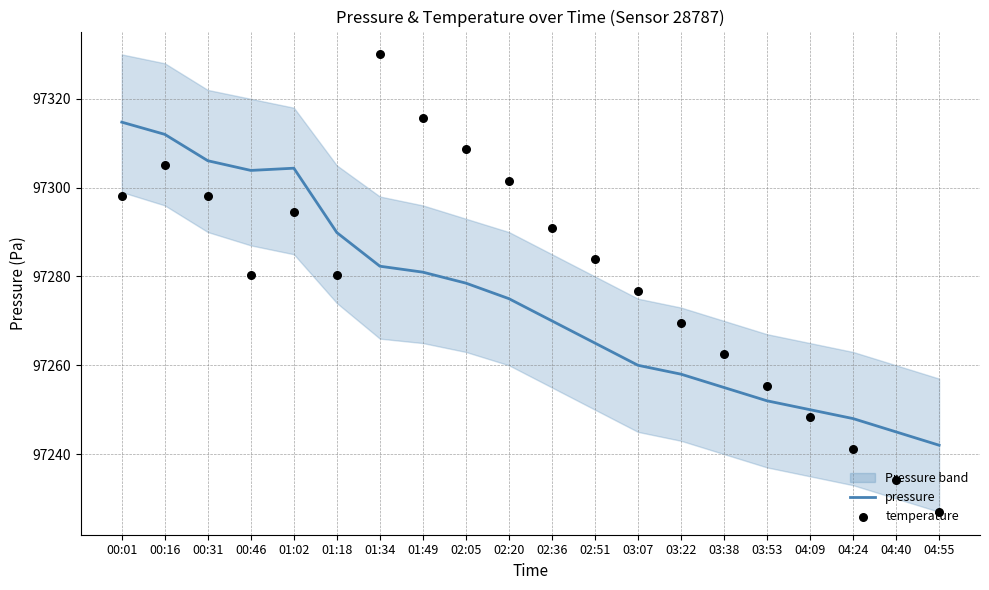

Which series has the widest spread of Y values?

temperature